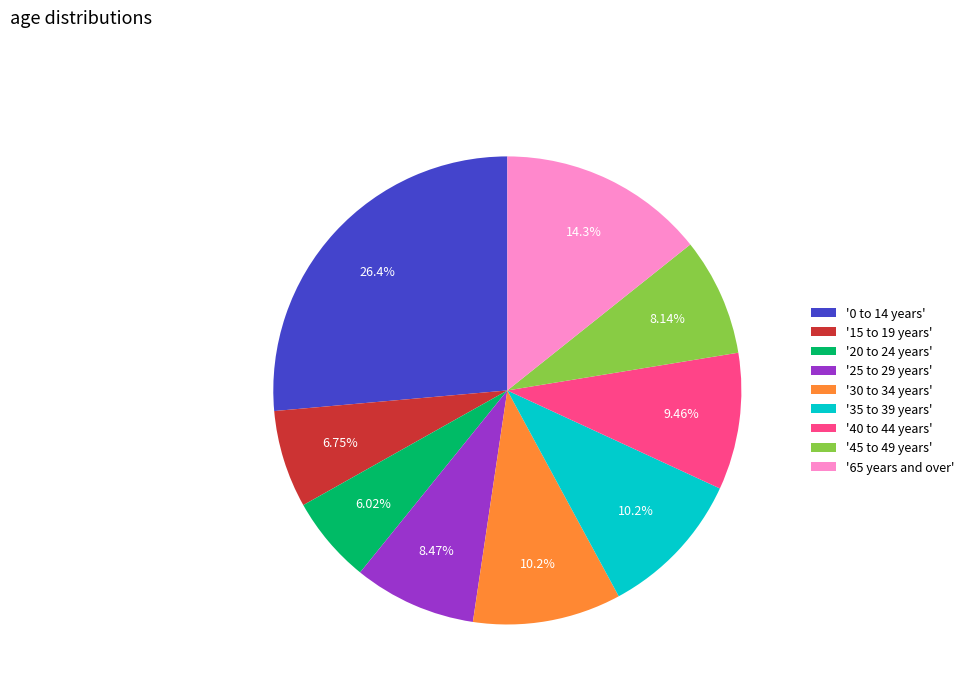

Combined, do '20 to 24 years' and '35 to 39 years' account for over 50%?

No